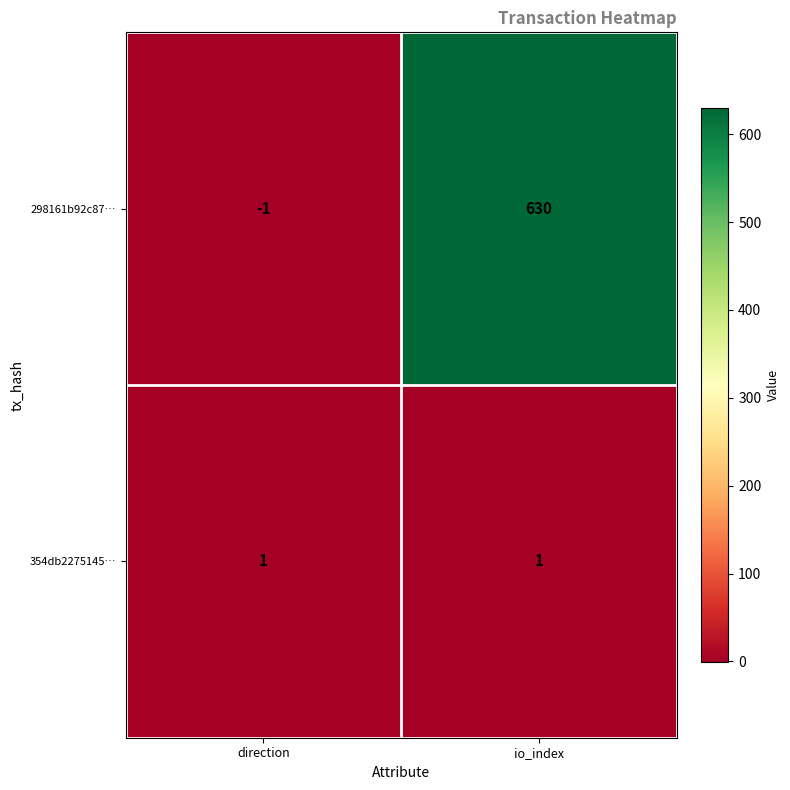

Between direction and io_index, which series saw the biggest shift?

298161b92c87…